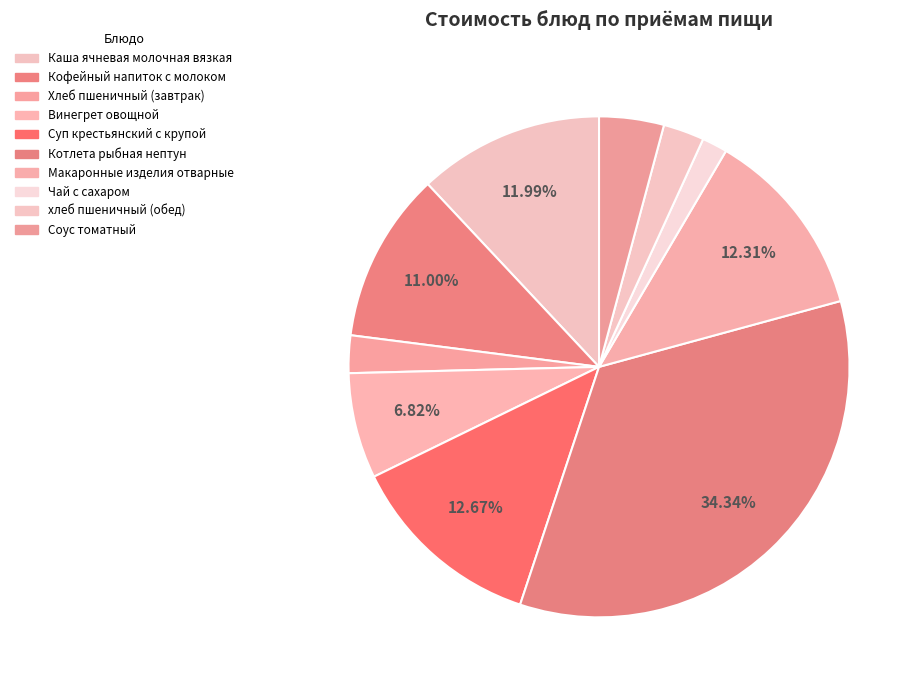

Count the number of slices in the pie.

10